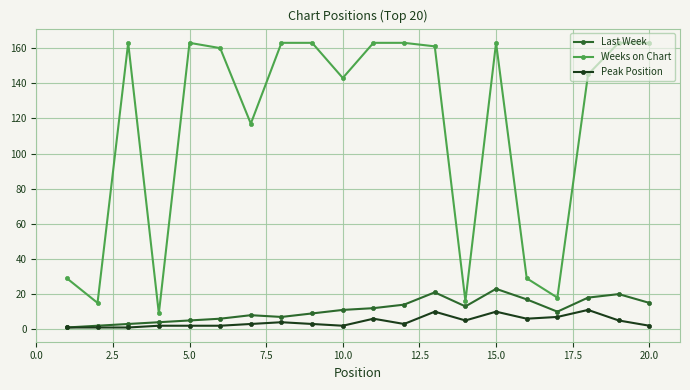

What is the highest value of the Weeks on Chart series?

163